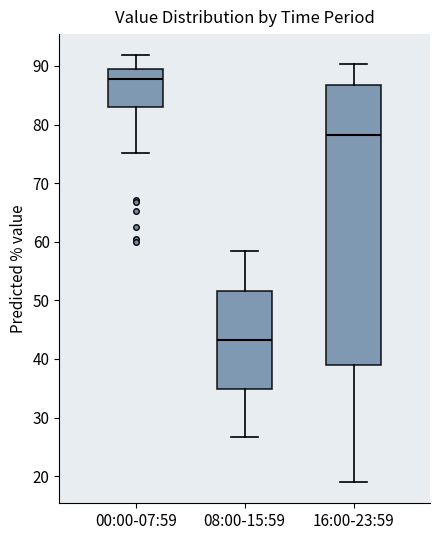

Reading left to right, transcribe this box plot: for each box, give where its median line is, the range the box spans, and where its two whiskers end, as read against the y-axis. The values are not printed on the chart, so give them approximately, as read against the axis.

00:00-07:59: median 88, box 83 to 89, whiskers 75 to 92
08:00-15:59: median 43, box 35 to 52, whiskers 27 to 58
16:00-23:59: median 78, box 39 to 87, whiskers 19 to 90